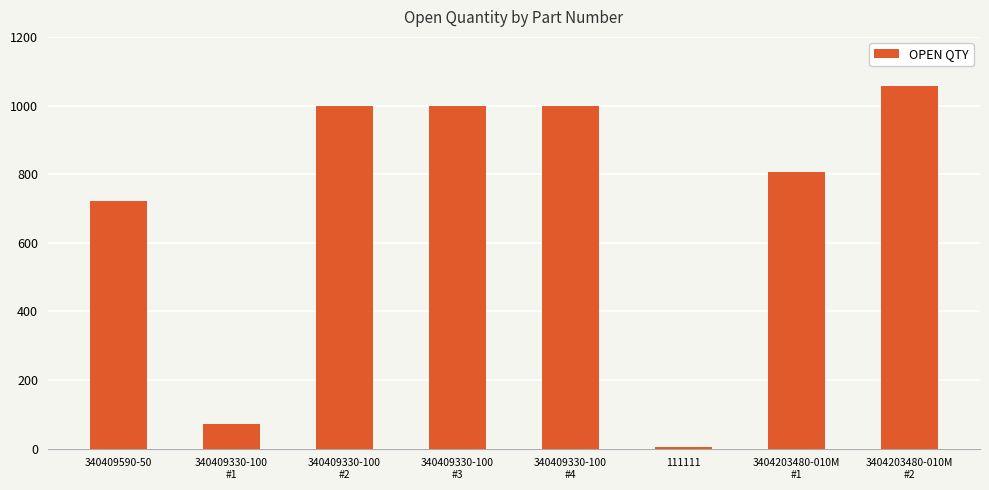

True or false: the data shows 641 at 340409330-100
#4.

False